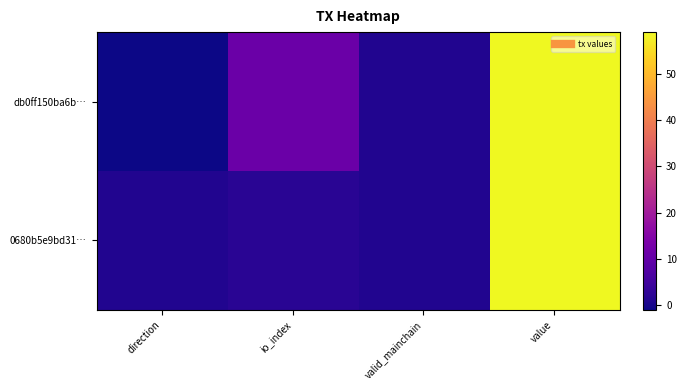

At which category does the chart reach its minimum across all series?

direction